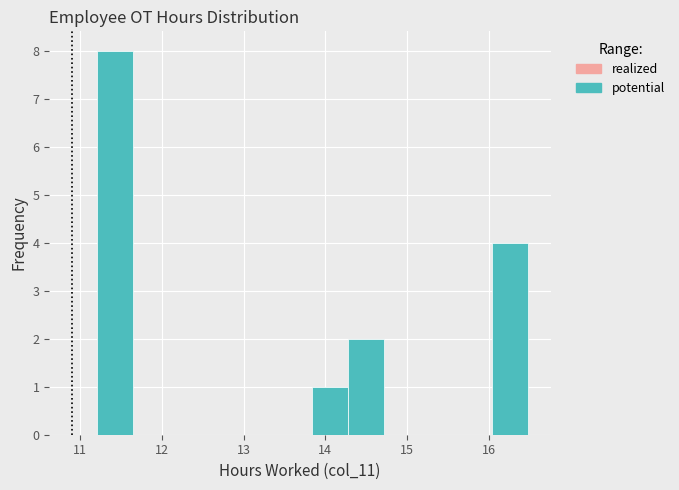

Over which range of the x-axis is the bar tallest?

11.20 to 11.64